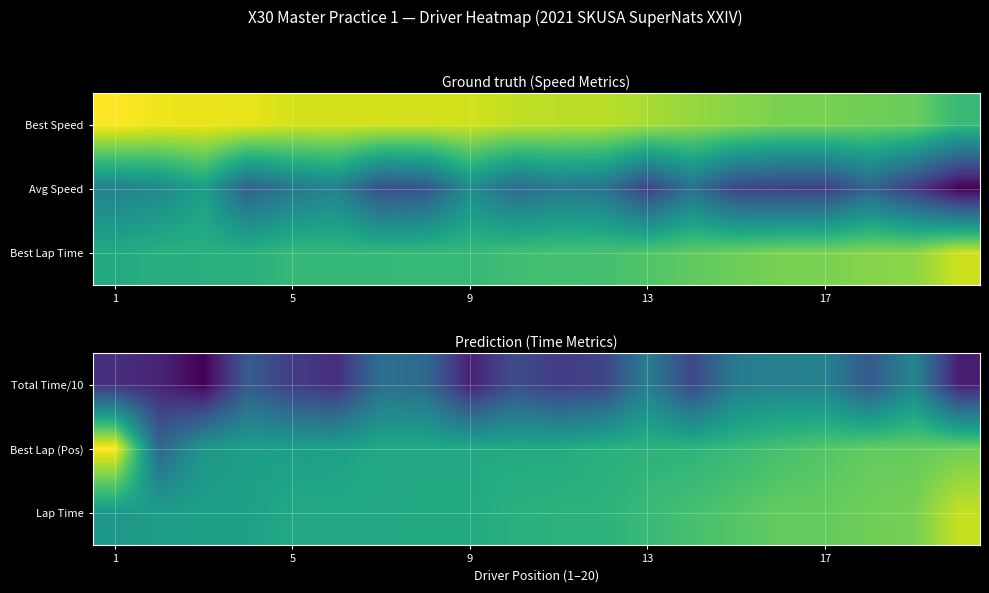

True or false: Best Lap (Pos) has a value of 48.2 at 5.

True